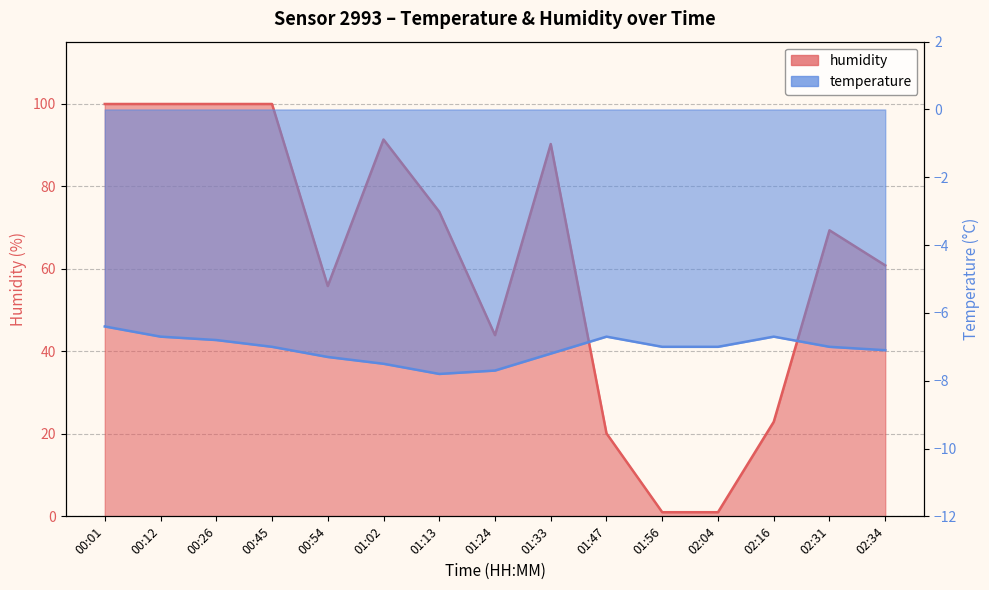

At which category does humidity reach its first local valley?

00:54